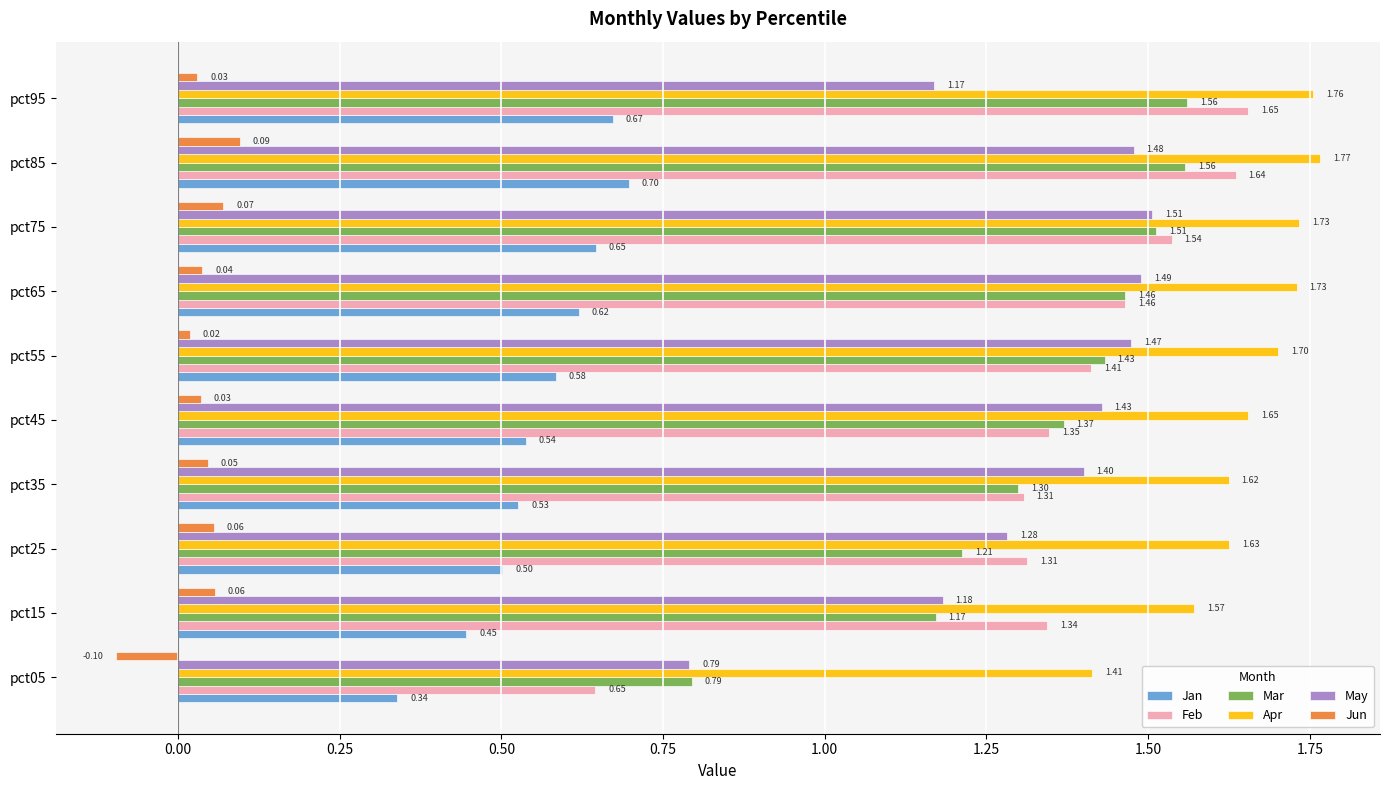

At pct45, list the series in order from largest to smallest.

Apr, May, Mar, Feb, Jan, Jun